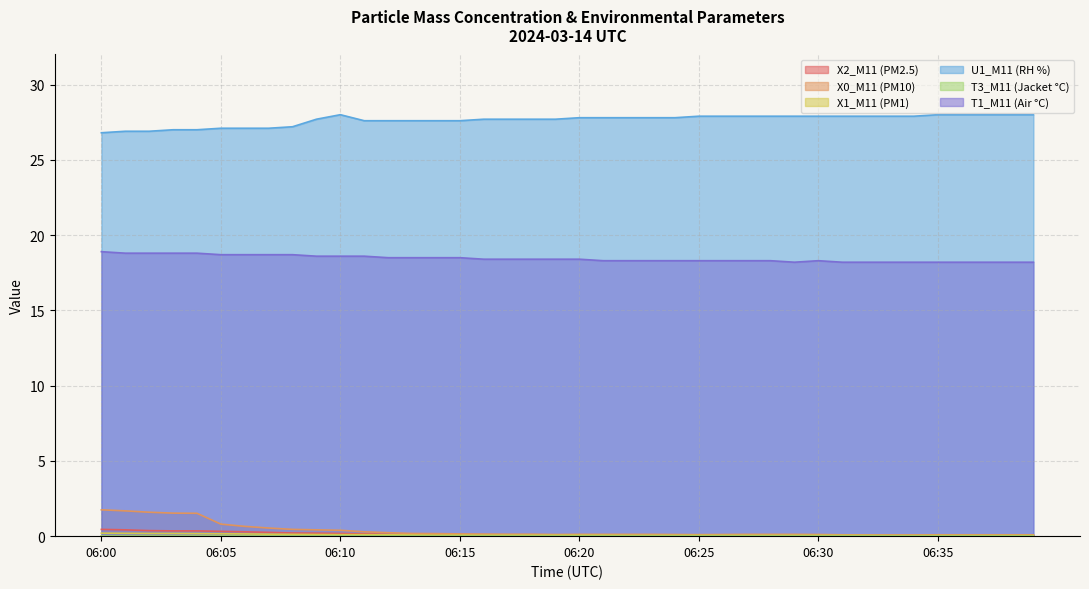

What is the total value across all series at 06:06?

46.9